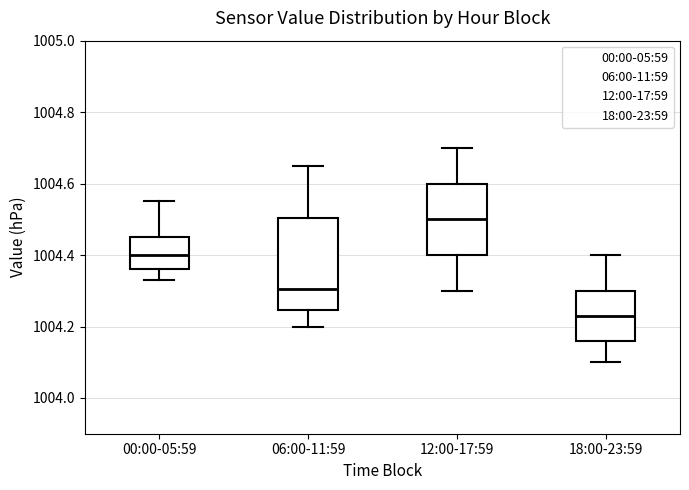

Reading left to right, transcribe this box plot: for each box, give where its median line is, the range the box spans, and where its two whiskers end, as read against the y-axis. The values are not printed on the chart, so give them approximately, as read against the axis.

00:00-05:59: median 1004.40, box 1004.36 to 1004.46, whiskers 1004.34 to 1004.56
06:00-11:59: median 1004.30, box 1004.24 to 1004.50, whiskers 1004.20 to 1004.66
12:00-17:59: median 1004.50, box 1004.40 to 1004.60, whiskers 1004.30 to 1004.70
18:00-23:59: median 1004.24, box 1004.16 to 1004.30, whiskers 1004.10 to 1004.40